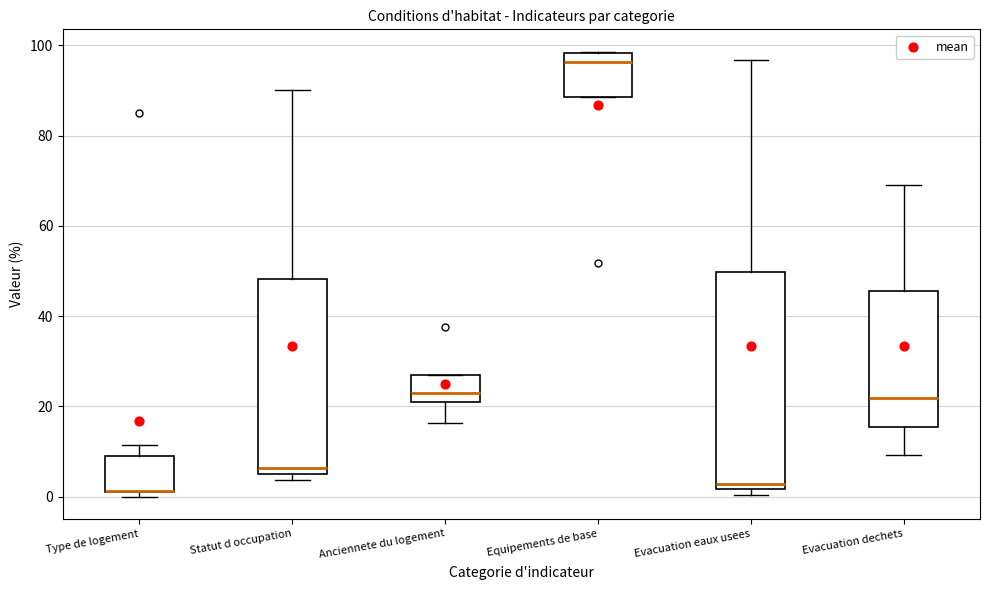

Reading left to right, transcribe this box plot: for each box, give where its median line is, the range the box spans, and where its two whiskers end, as read against the y-axis. The values are not printed on the chart, so give them approximately, as read against the axis.

Type de logement: median 2 (drawn on the box's lower edge), box 0 to 10, whiskers 0 (just below the box's lower edge) to 12
Statut d occupation: median 6, box 4 to 48, whiskers 4 (just below the box's lower edge) to 90
Anciennete du logement: median 24, box 22 to 26, whiskers 16 to 26
Equipements de base: median 96, box 88 to 98, whiskers 88 to 98
Evacuation eaux usees: median 2 (just above the box's lower edge), box 2 to 50, whiskers 0 to 96
Evacuation dechets: median 22, box 16 to 46, whiskers 10 to 70